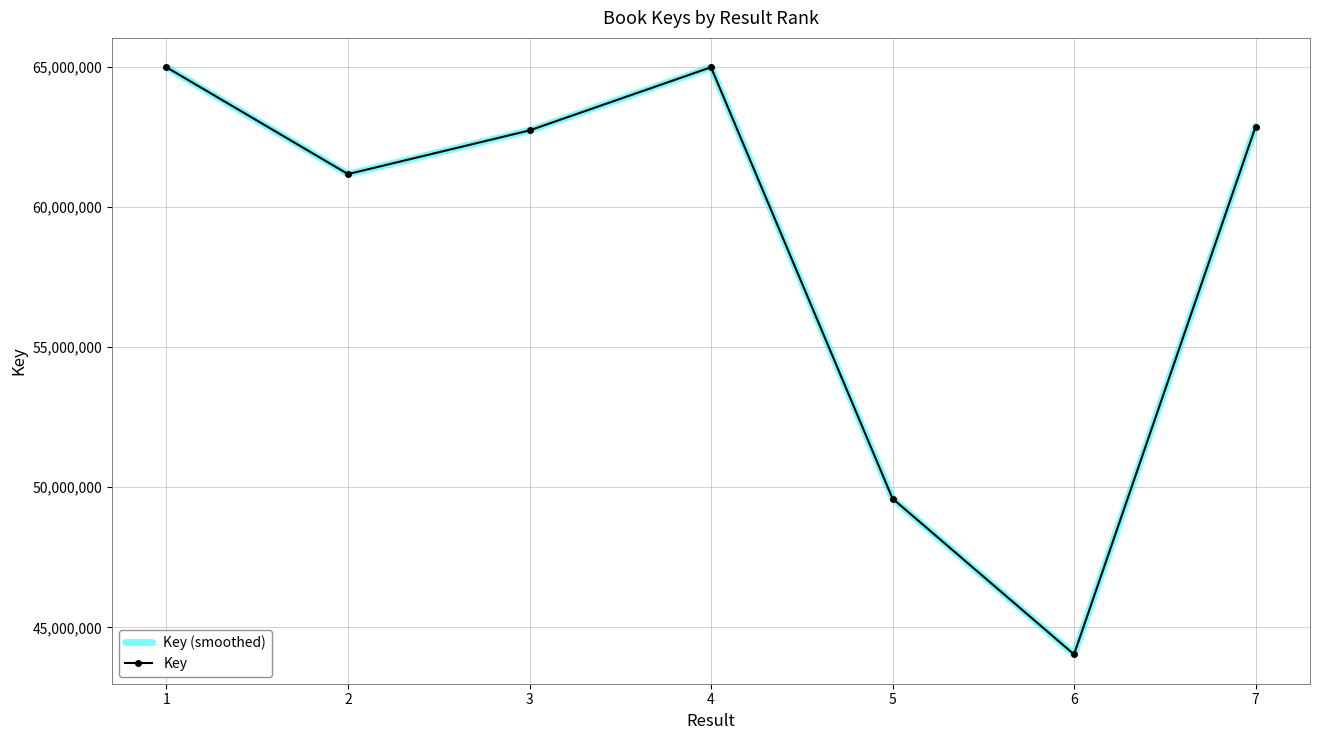

Reading left to right, what are all the values shown in this chart?

Key (smoothed): 1=64984649	2=61172734	3=62731430	4=64985519	5=49595664	6=44034726	7=62863474
Key: 1=64984649	2=61172734	3=62731430	4=64985519	5=49595664	6=44034726	7=62863474